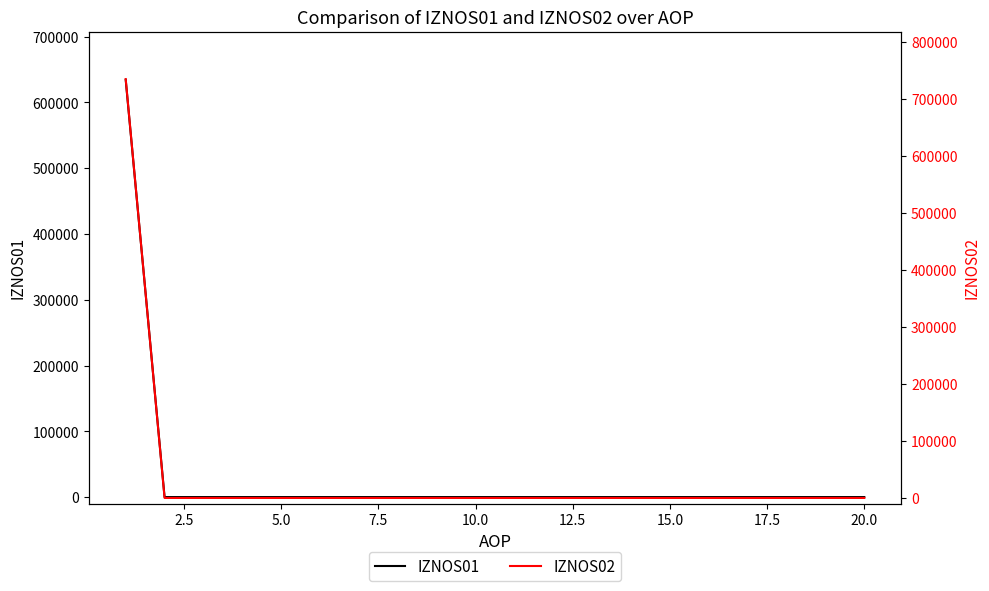

What is the maximum value for IZNOS01?

634289.5